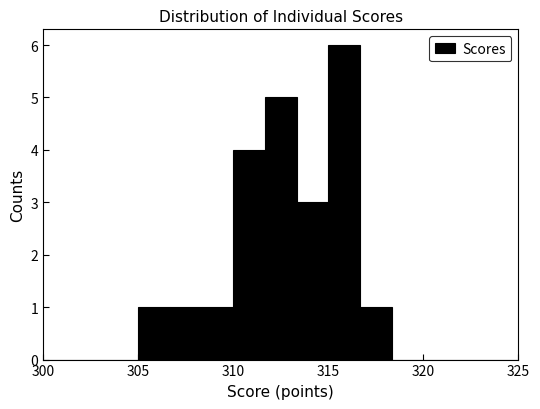

Read against the x-axis, roughly where is the centre of the tallest bar?

316.0